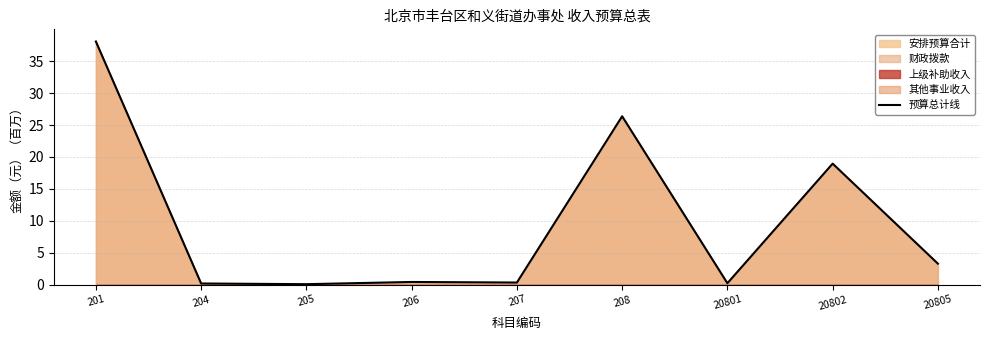

True or false: there are more than 2 points higher than both neighbors.

True